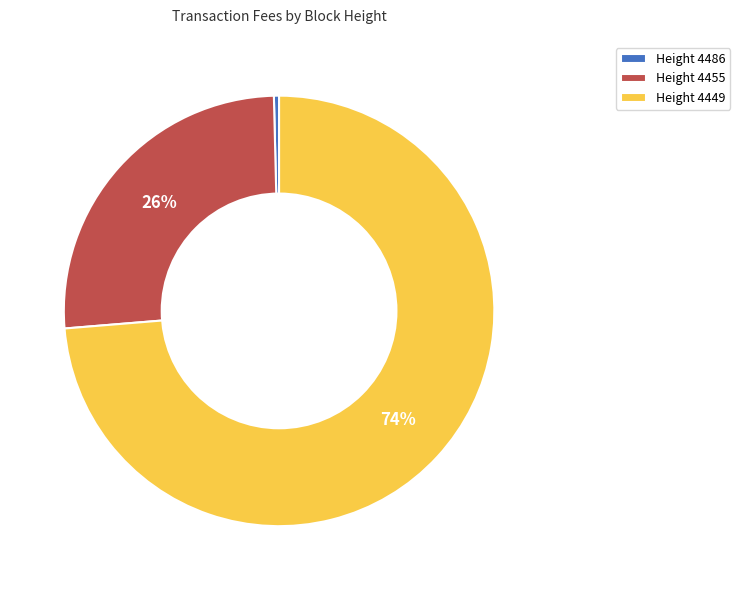

To the nearest percent, what is the difference between the Height 4455 and Height 4486 slice percentages?

26%